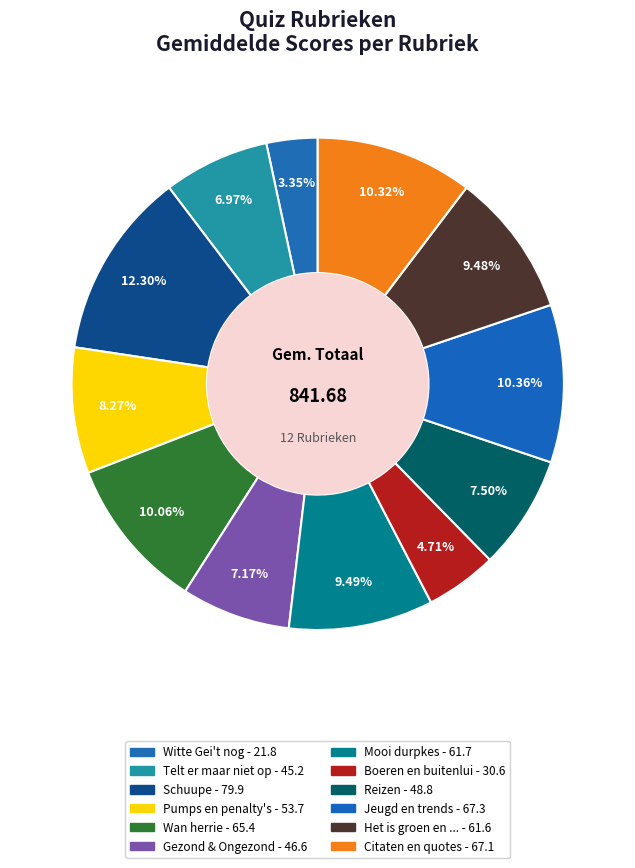

Is there any slice that represents more than half of the pie?

No